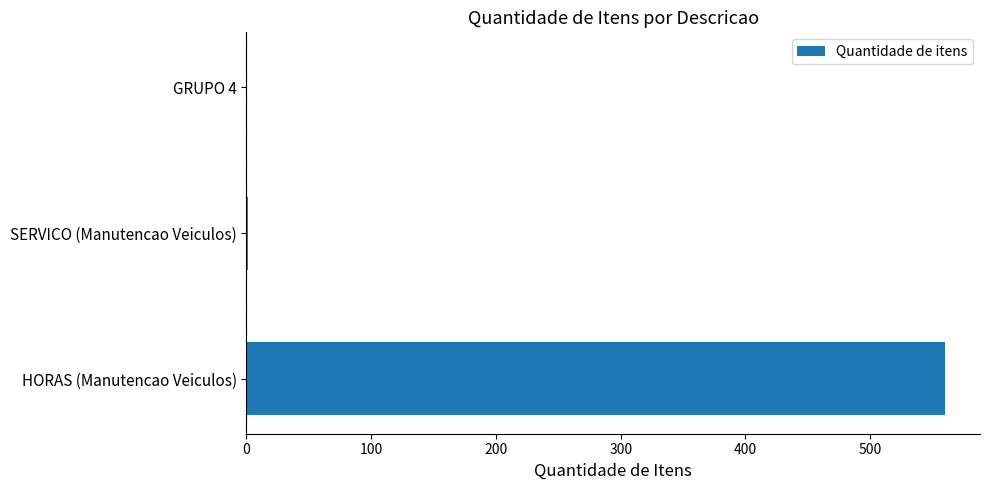

What is the maximum value shown in the chart?

560